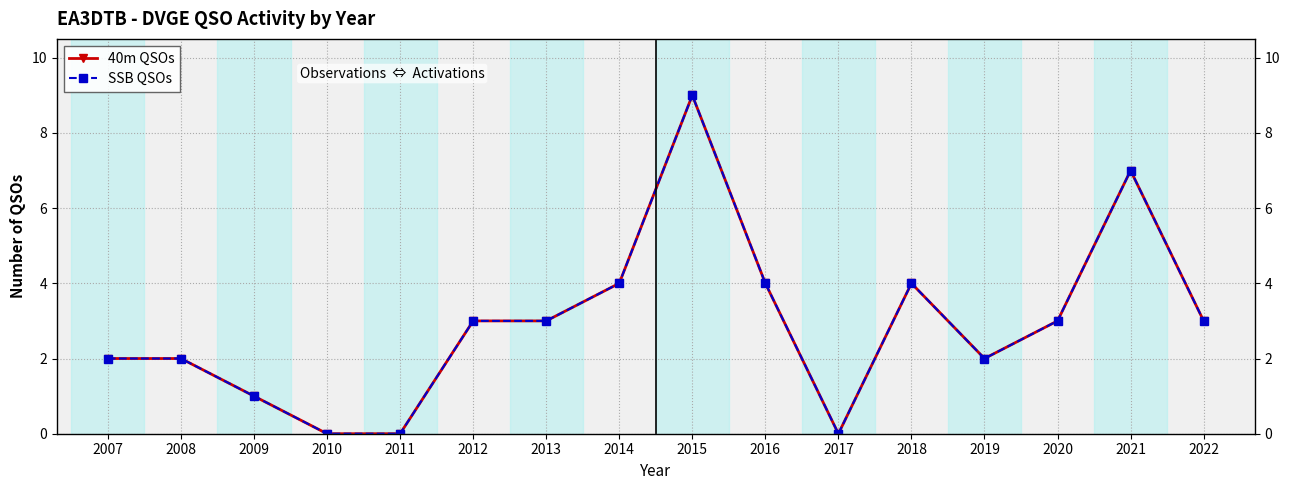

At which label does SSB QSOs first exceed 3?

2014